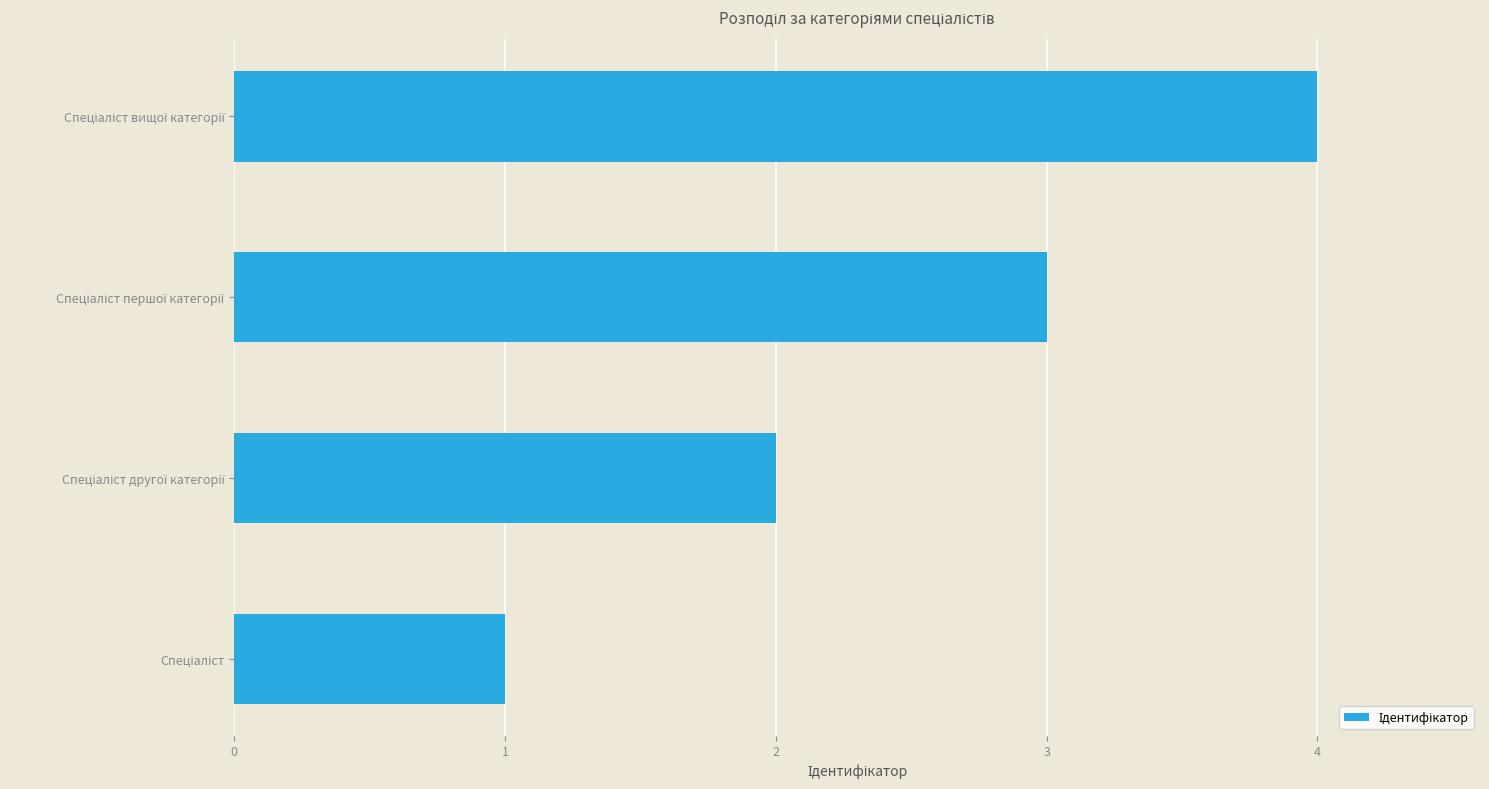

What is the difference between the maximum and minimum values?

3